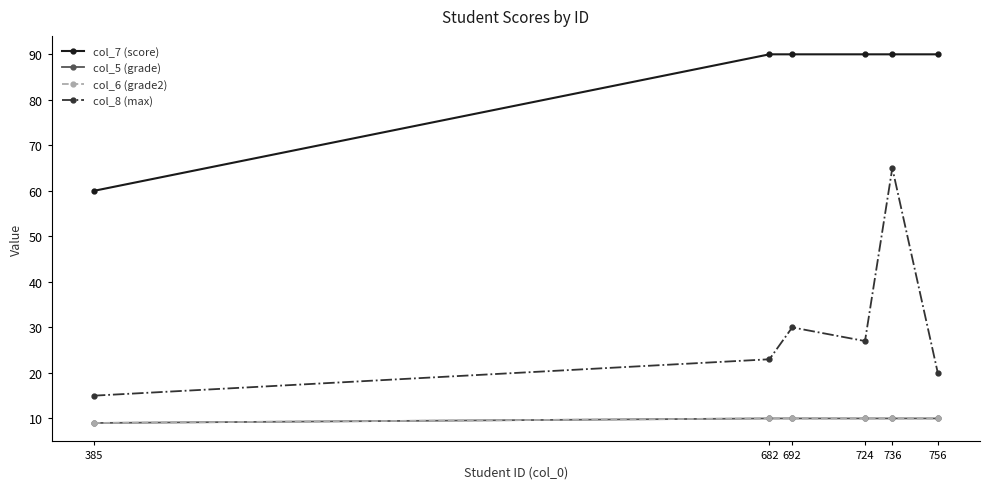

At which category is the sum across all series the highest?

736